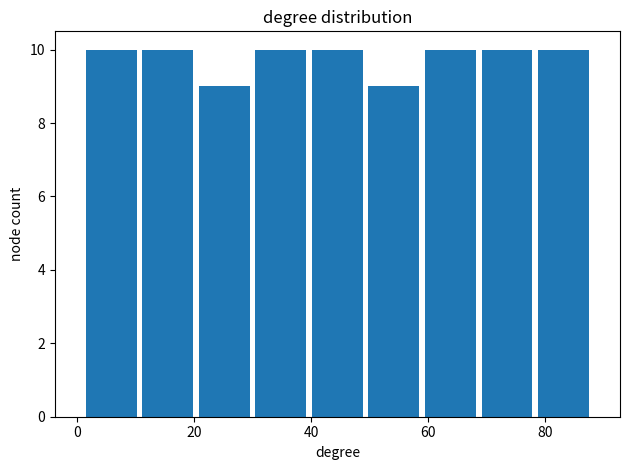

How tall is the bar that spans 2 to 10 on the x-axis? Neither the bar edges nor the heights are printed on the chart, so give them approximately, as read against the axes.

10